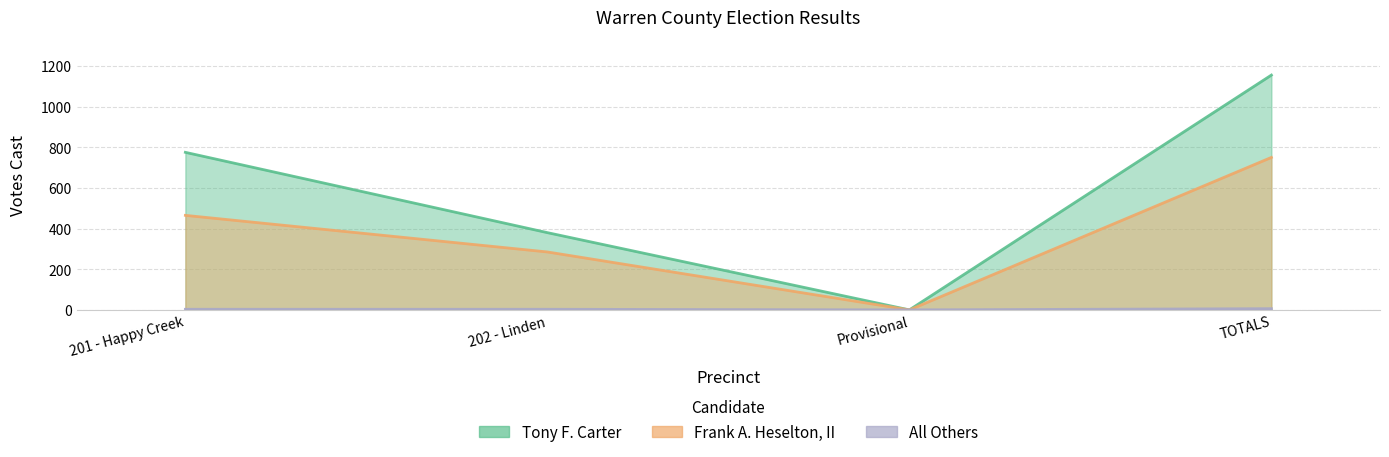

True or false: All Others and Tony F. Carter cross at least once.

False